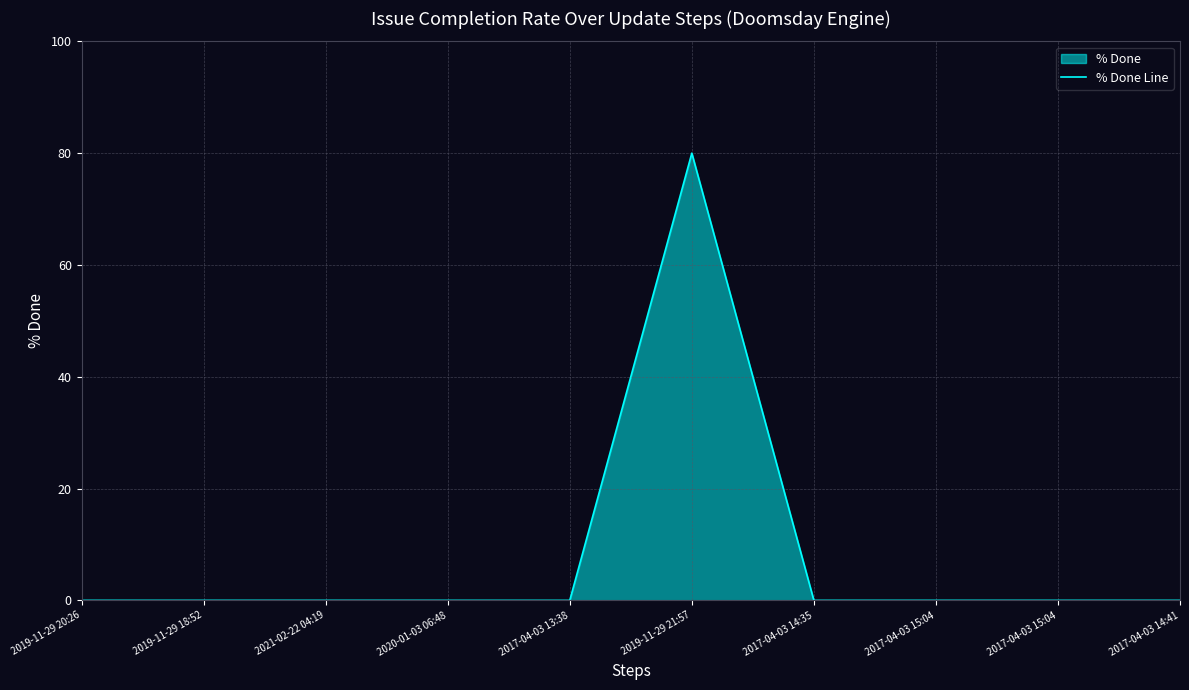

Rank the categories by value from lowest to highest.

2019-11-29 20:26, 2019-11-29 18:52, 2021-02-22 04:19, 2020-01-03 06:48, 2017-04-03 13:38, 2017-04-03 14:35, 2017-04-03 15:04, 2017-04-03 15:04, 2017-04-03 14:41, 2019-11-29 21:57